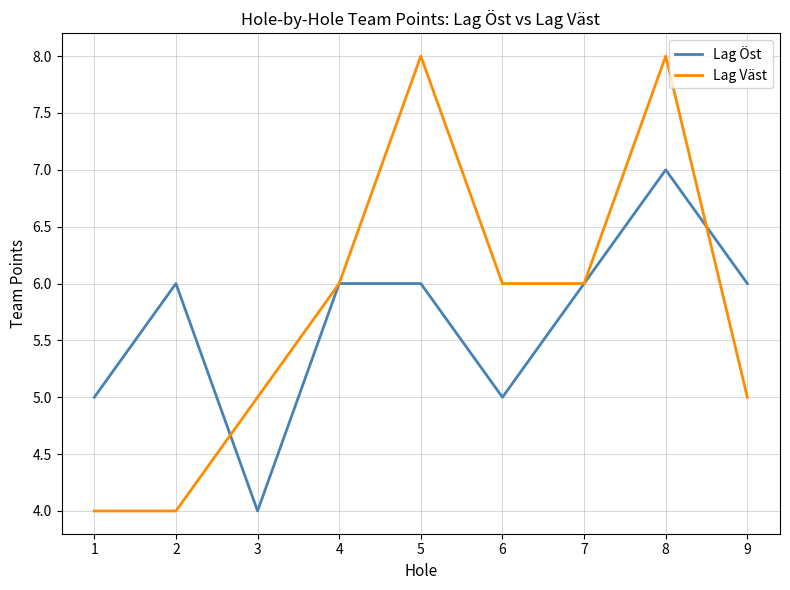

True or false: Lag Öst has more than 1 points higher than both neighbors.

True